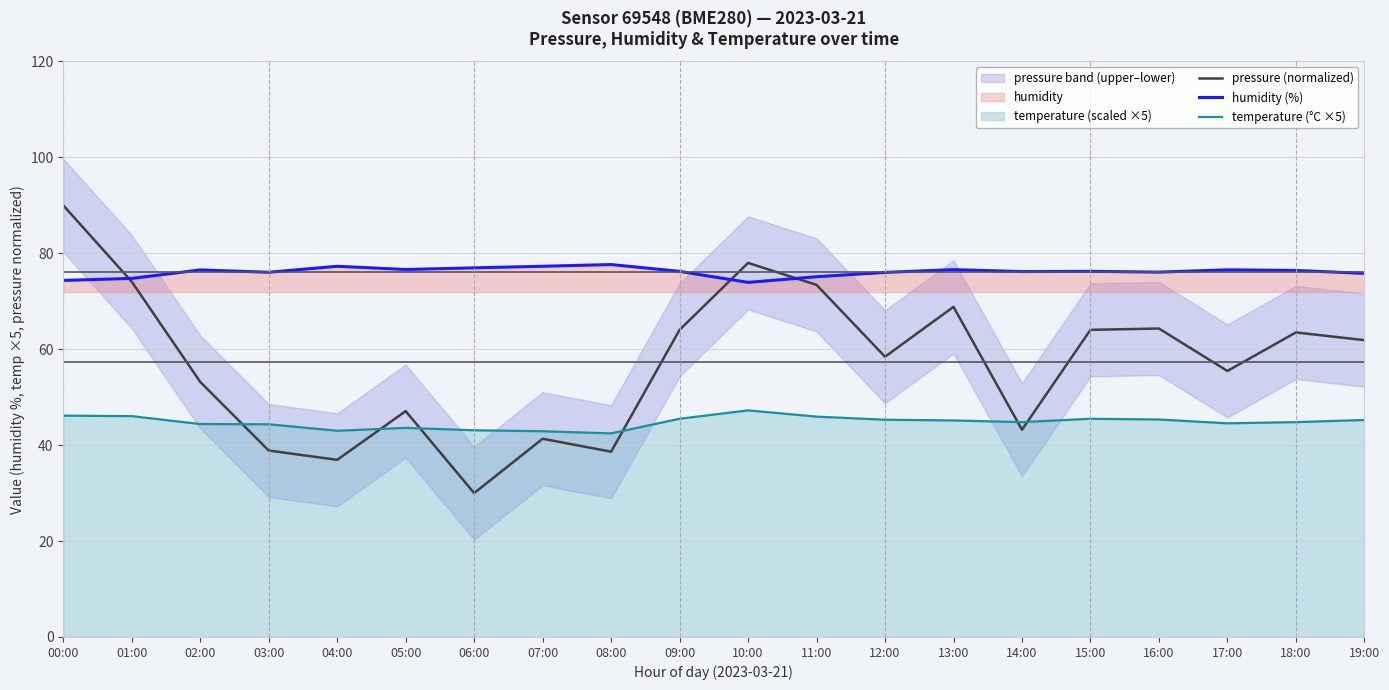

List the series in order of their overall mean, lowest first.

temperature (°C ×5), pressure (normalized), humidity (%)